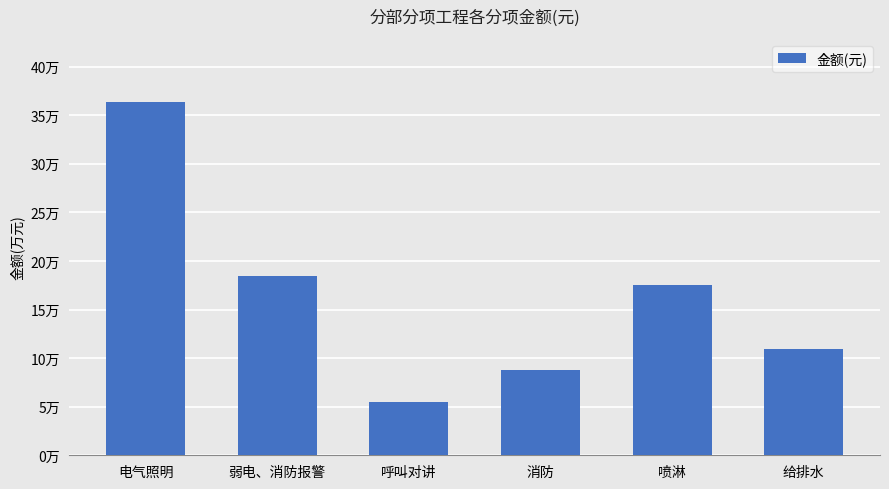

Reading right to left, what are all the values shown in this chart?

109694.5	174992.6	88075.5	54721.3	184193.6	363286.0